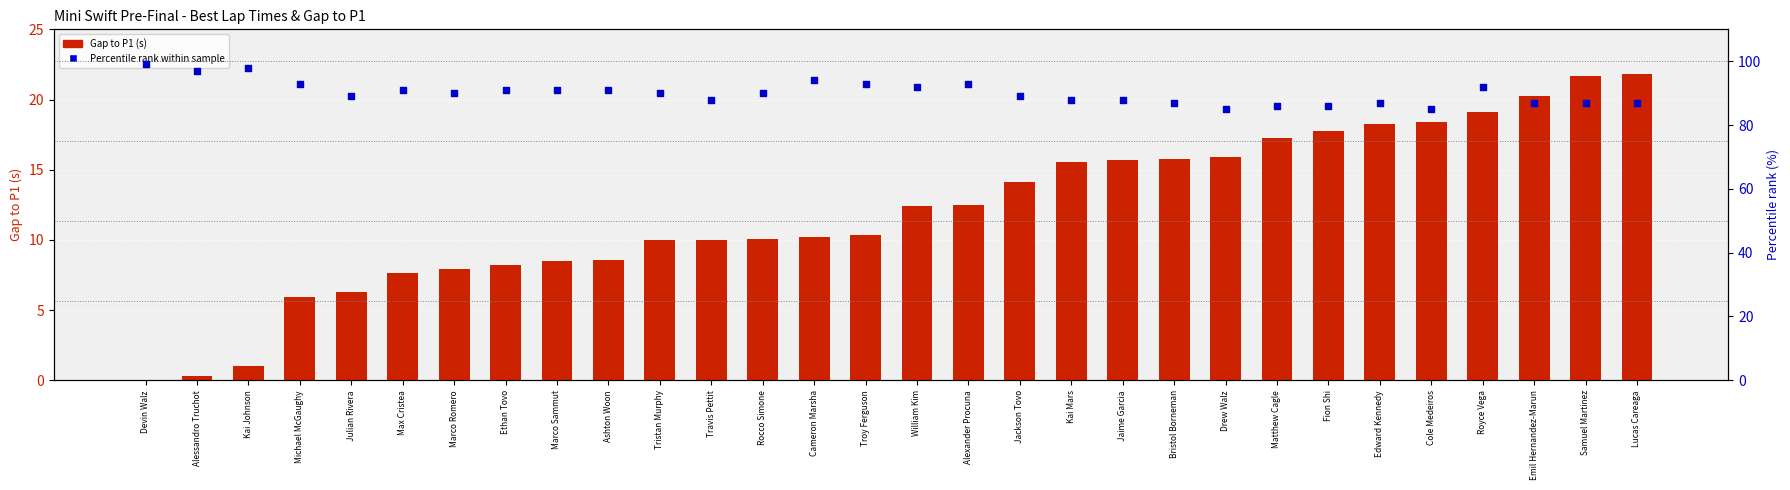

Which series reaches the maximum Y coordinate?

Percentile rank within sample